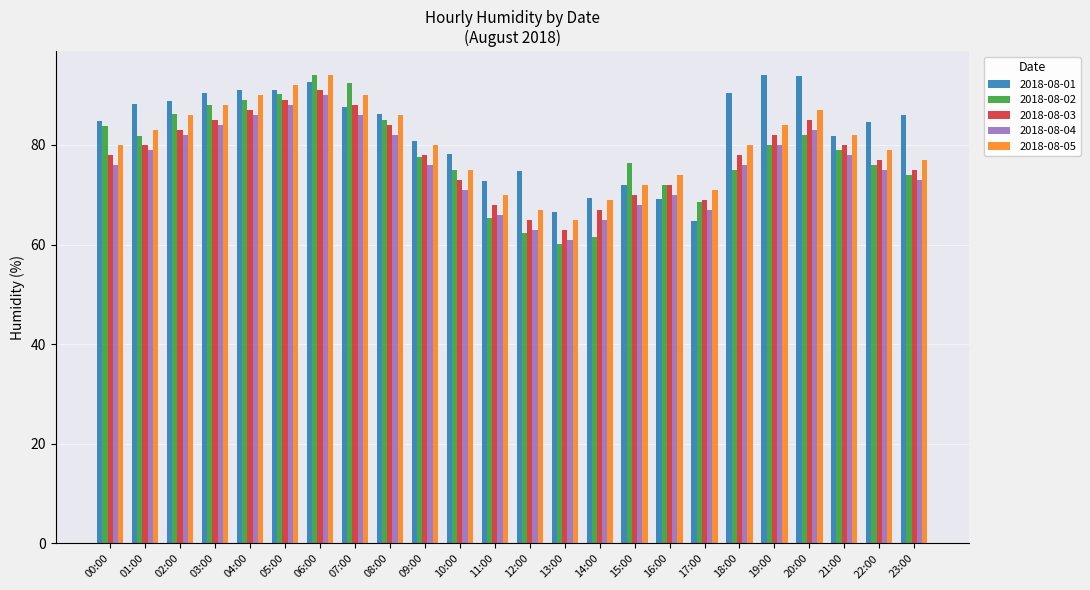

The value of 2018-08-01 at 12:00 is 41.6. True or false?

False